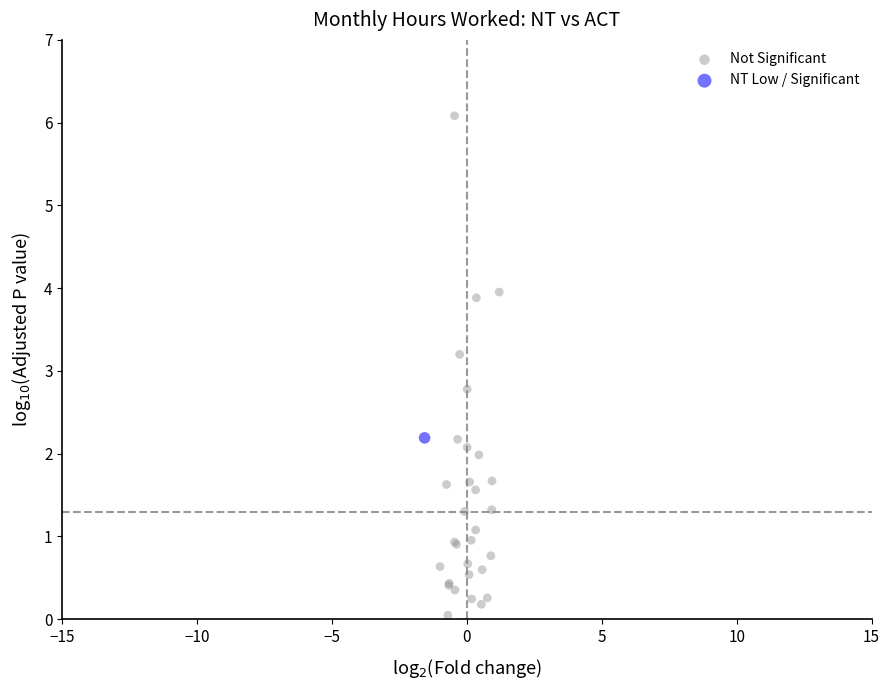

What are all the series names shown in the legend?

Not Significant, NT Low / Significant